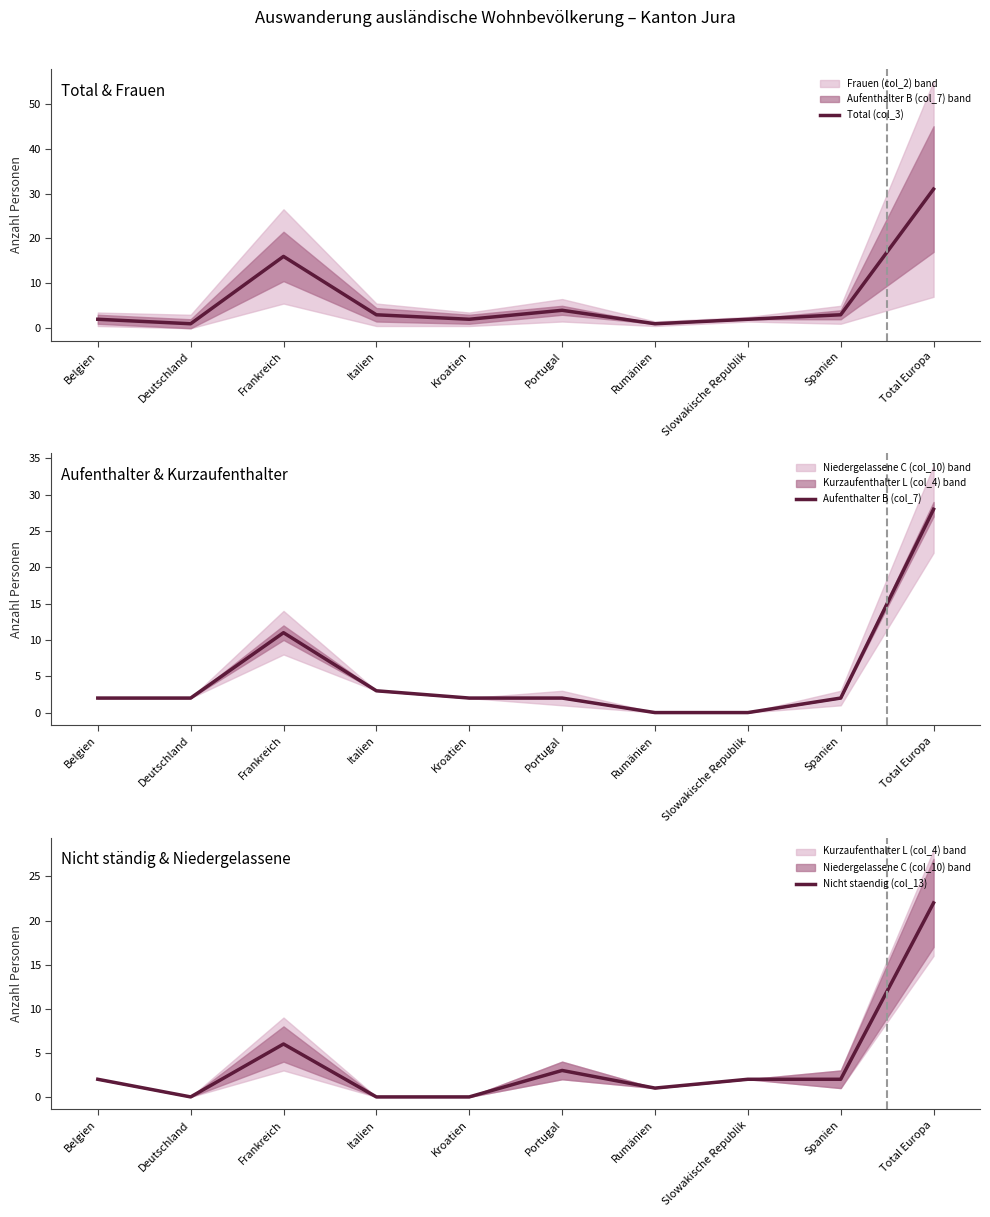

Which label corresponds to the largest value in the chart?

Total Europa